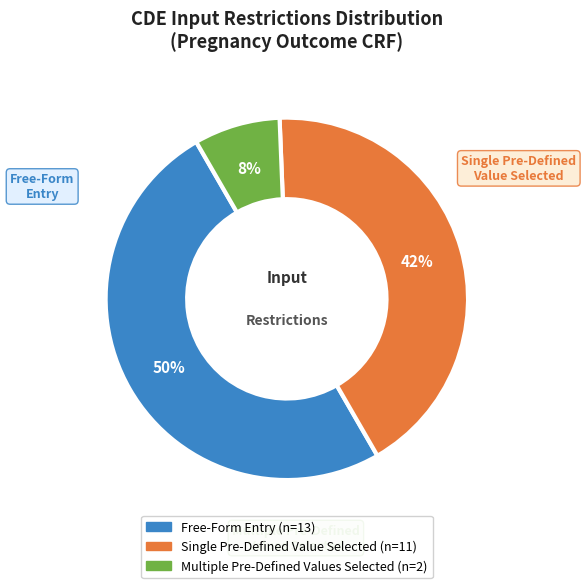

To the nearest percent, what is the average slice percentage?

33%